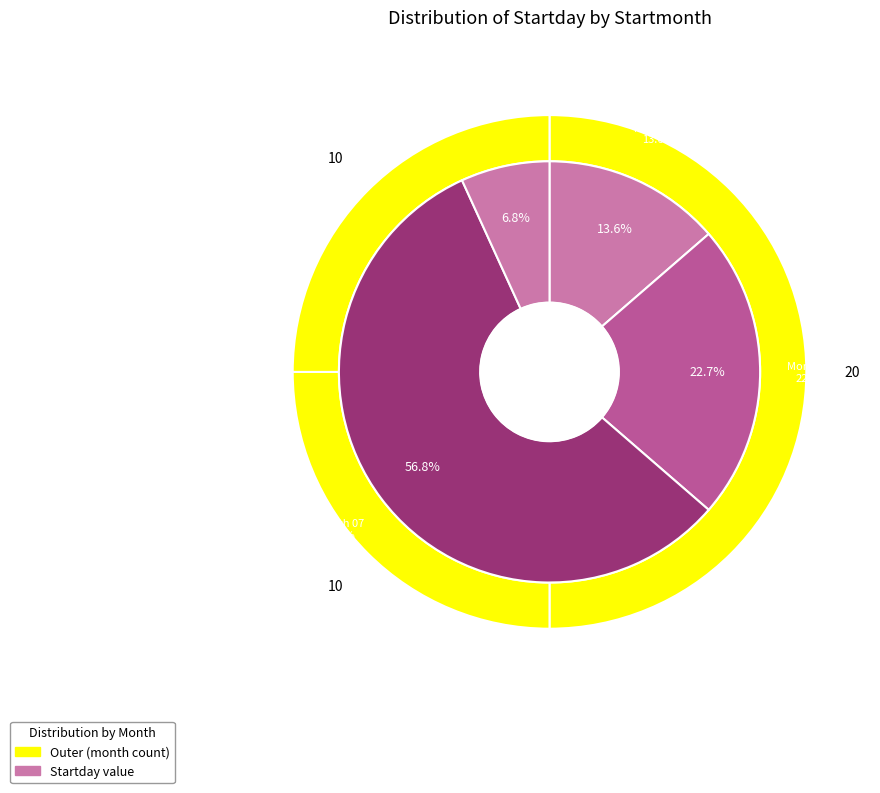

What is the largest slice in the pie chart?

07